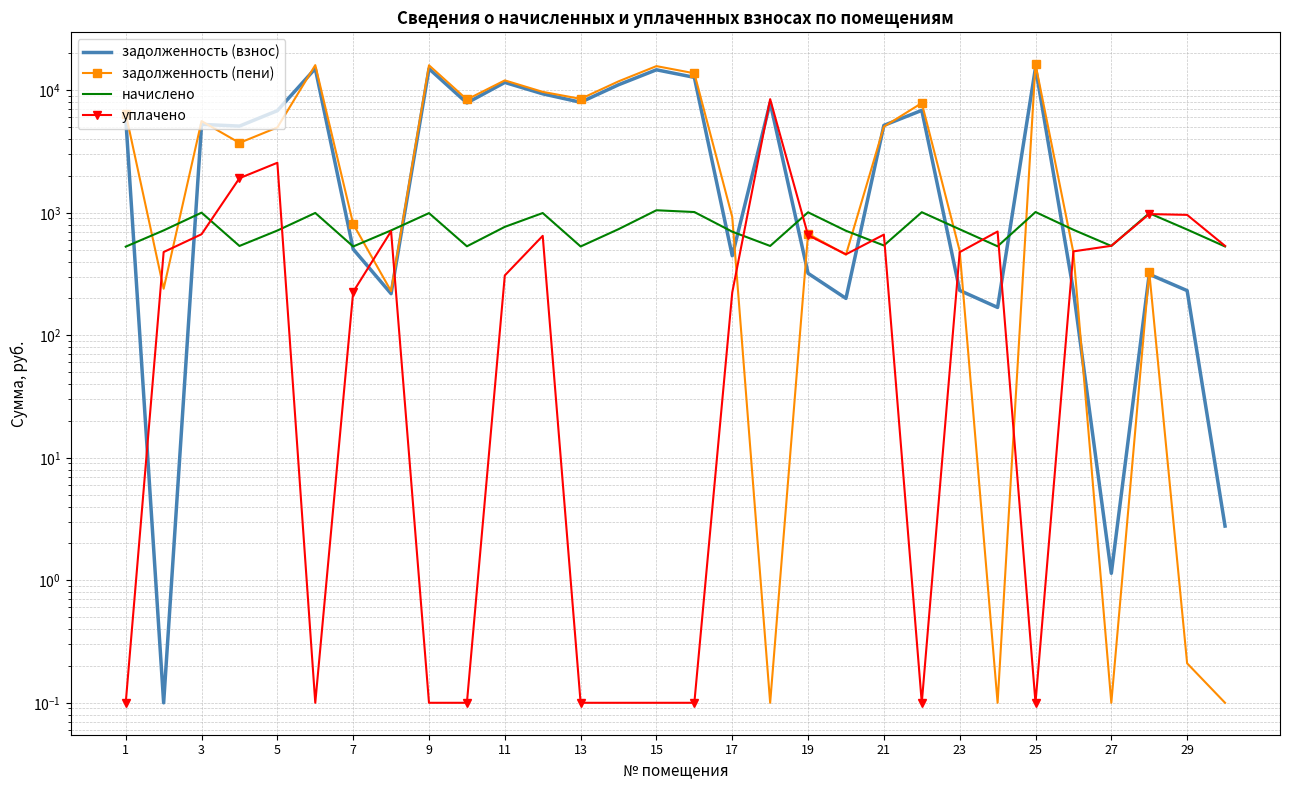

What is the lowest value of the задолженность (взнос) series?

0.1